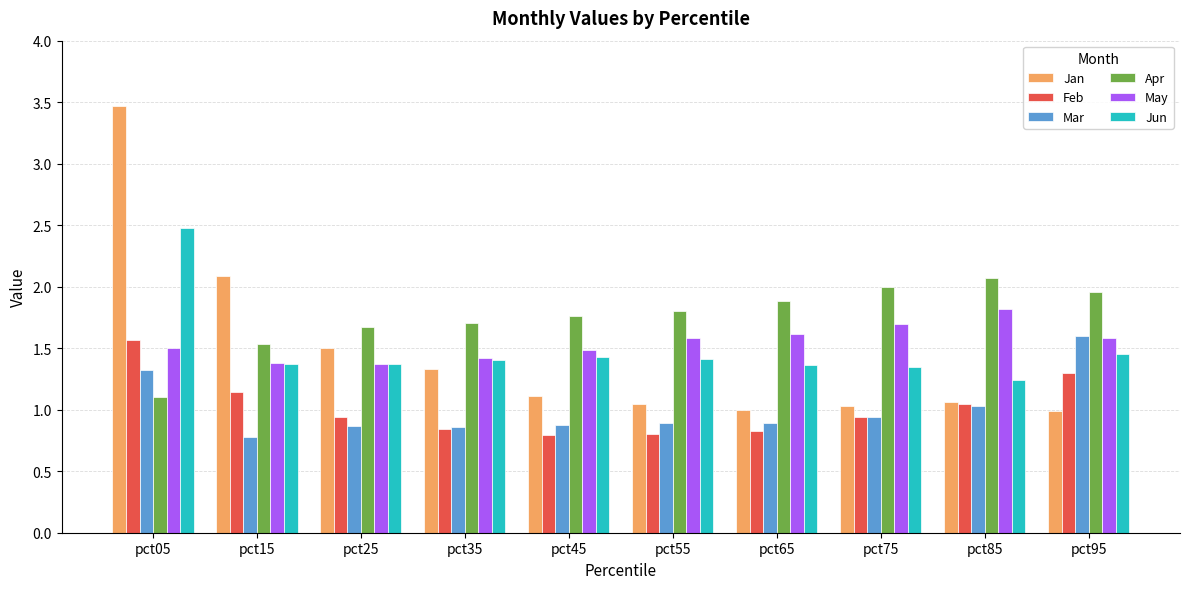

Which series has the widest spread of values?

Jan